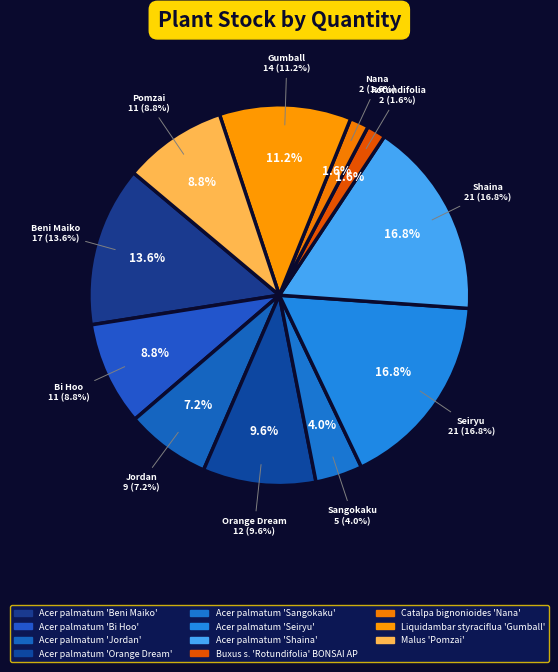

Is Catalpa bignonioides 'Nana' the majority of the pie?

No